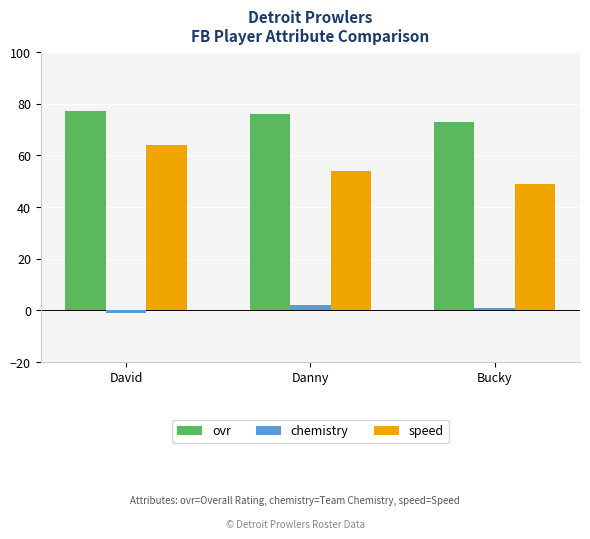

List the labels in order of ovr value, largest first.

David, Danny, Bucky